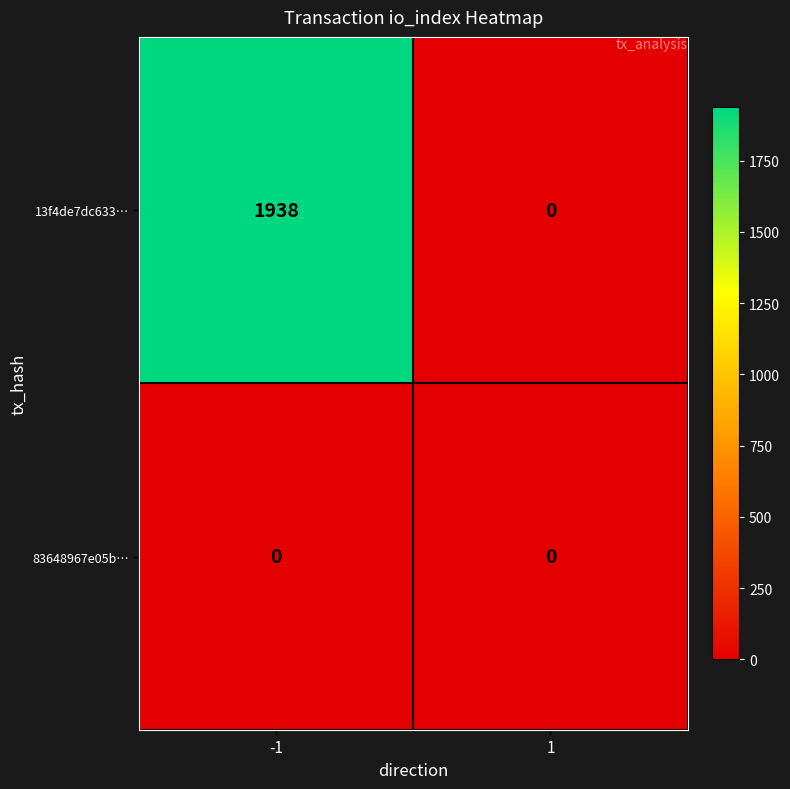

Is it true that 83648967e05b… equals 0 at -1?

True